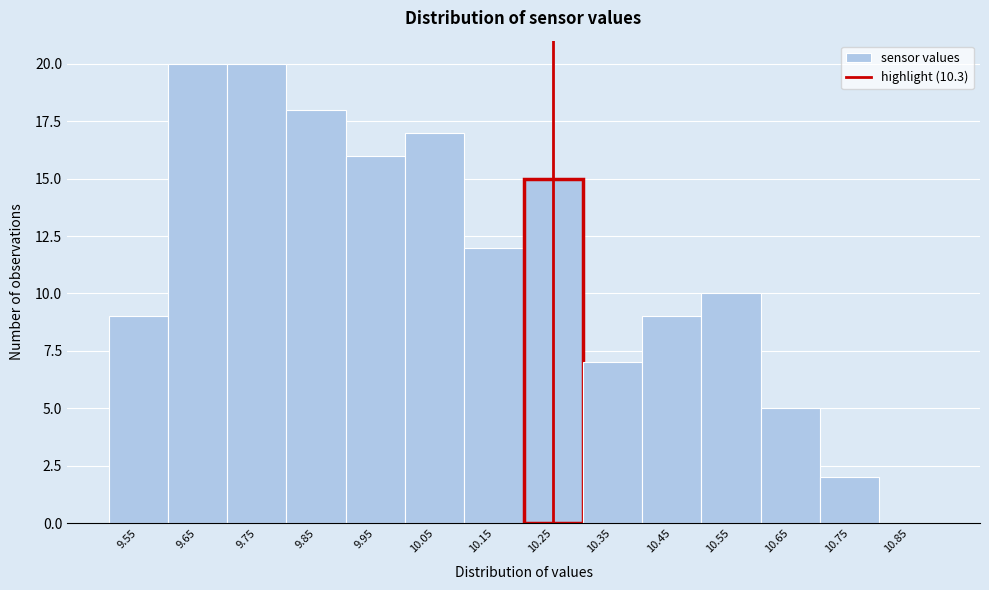

Reading left to right, what are all the values shown in this chart?

9.55=9	9.65=20	9.75=20	9.85=18	9.95=16	10.05=17	10.15=12	10.25=15	10.35=7	10.45=9	10.55=10	10.65=5	10.75=2	10.85=0